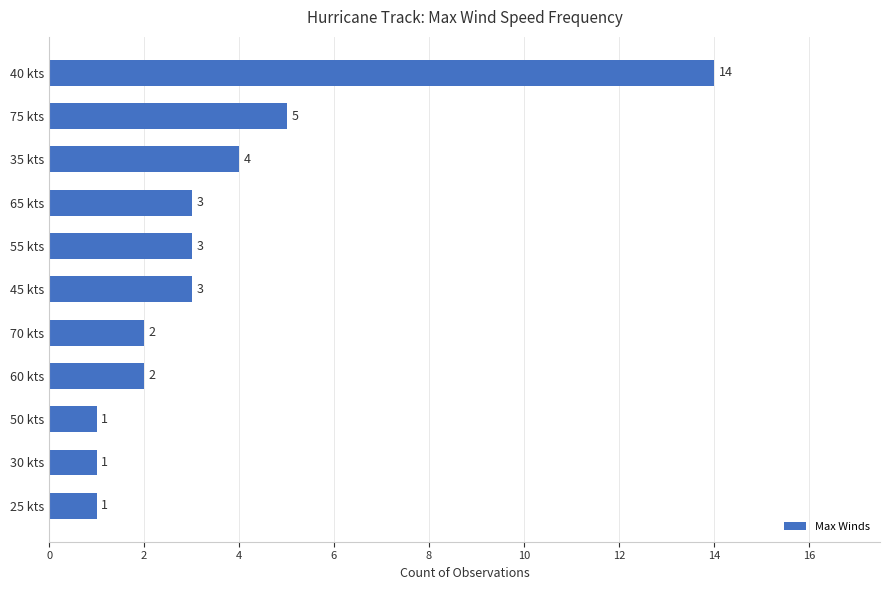

What is the greatest value displayed?

14